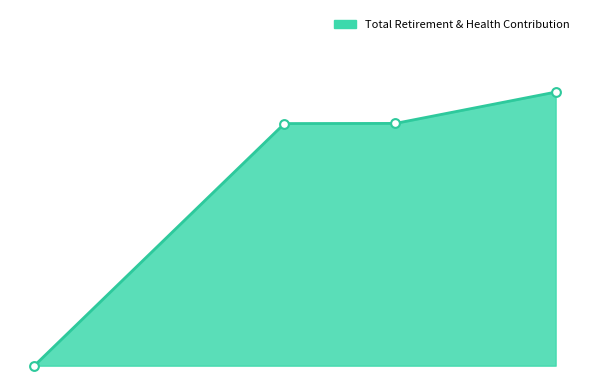

Approximately how many times larger is the value at Water Quality Specialist compared to Laboratory Technician?

1.0